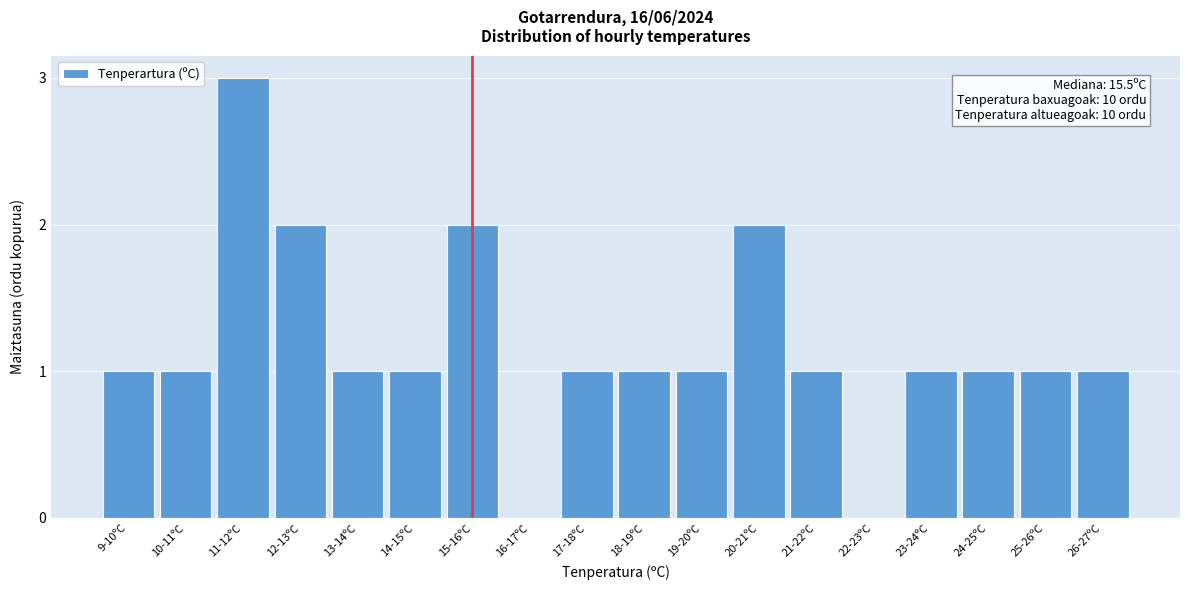

Reading right to left, extract all data points from this chart.

26-27ºC=1	25-26ºC=1	24-25ºC=1	23-24ºC=1	22-23ºC=0	21-22ºC=1	20-21ºC=2	19-20ºC=1	18-19ºC=1	17-18ºC=1	16-17ºC=0	15-16ºC=2	14-15ºC=1	13-14ºC=1	12-13ºC=2	11-12ºC=3	10-11ºC=1	9-10ºC=1